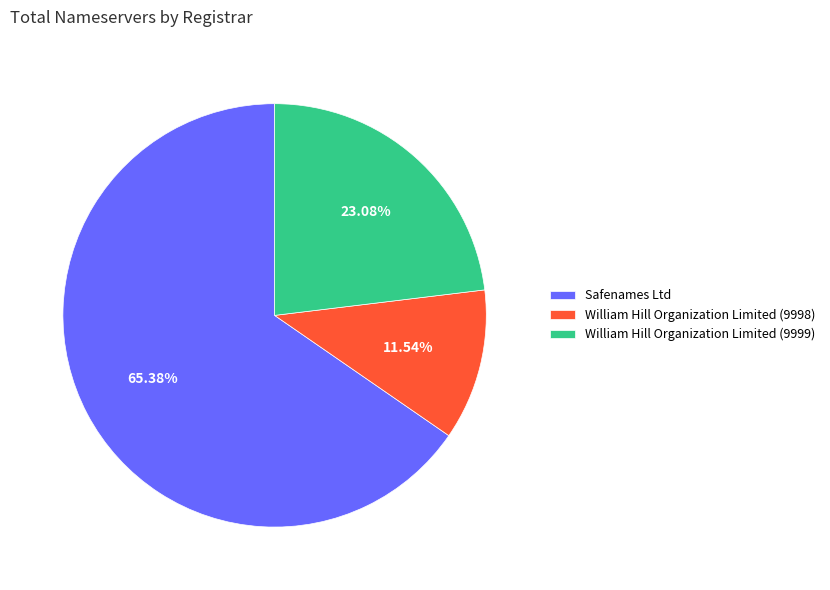

How many slices are in this pie chart?

3